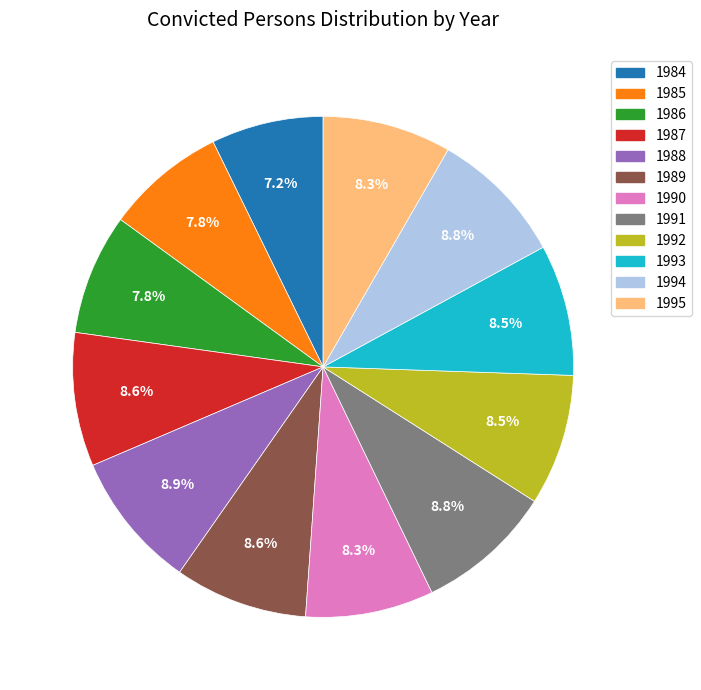

What is the total percentage of 1984 and 1993?

15.7%